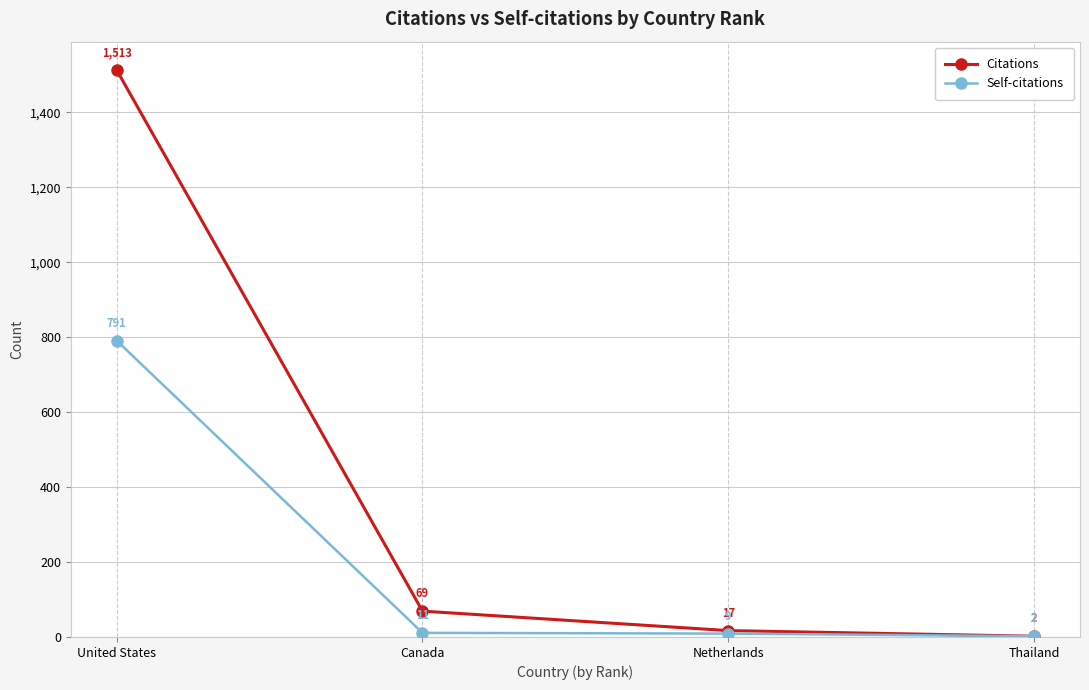

Is it true that Citations equals 2 at Thailand?

True